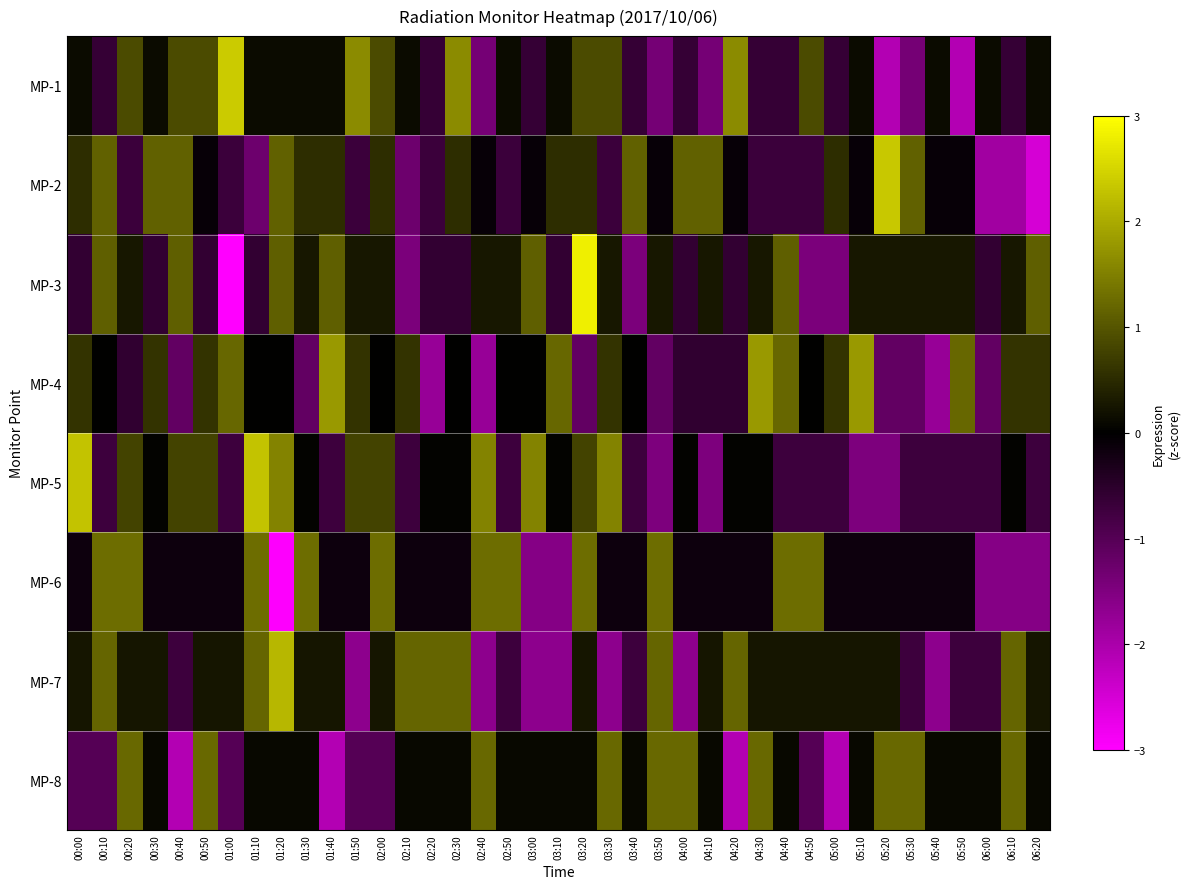

What is the spread (max minus min) of values at 01:10?

3.6